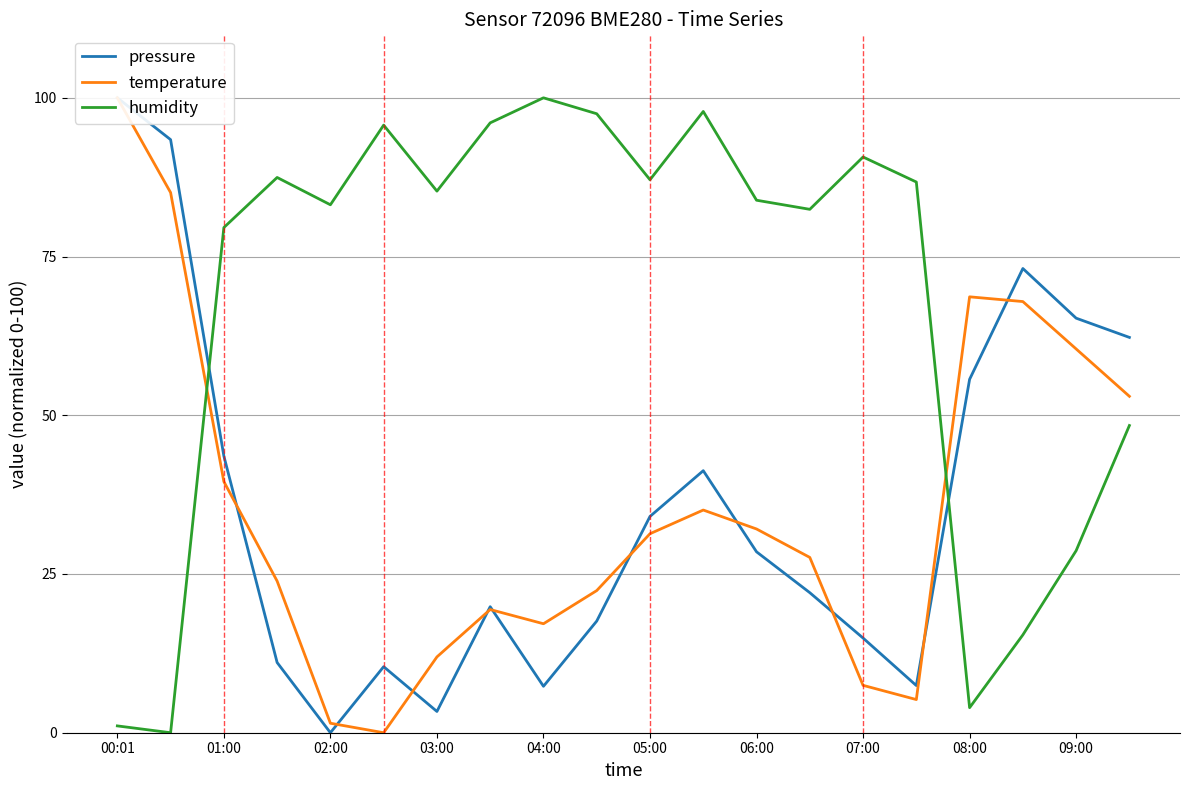

Rank the series at 17 from lowest to highest value.

humidity, temperature, pressure